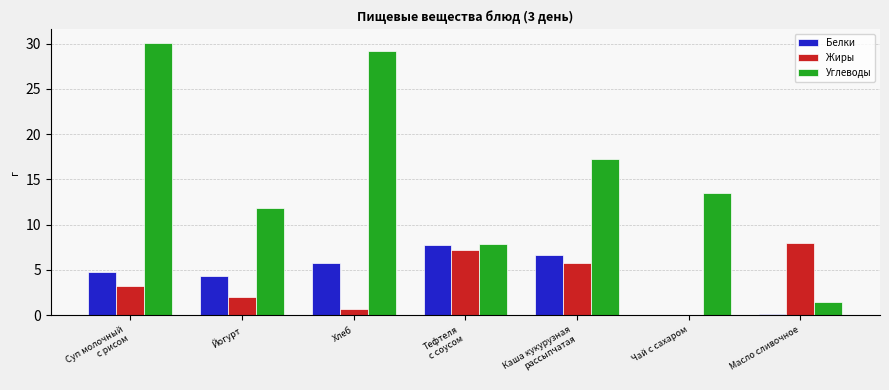

What is the total value across all series at Тефтеля
с соусом?

22.8